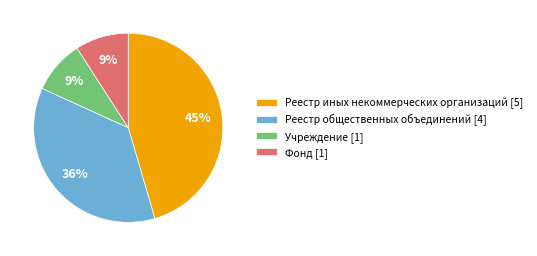

What is the largest slice in the pie chart?

Реестр иных некоммерческих организаций